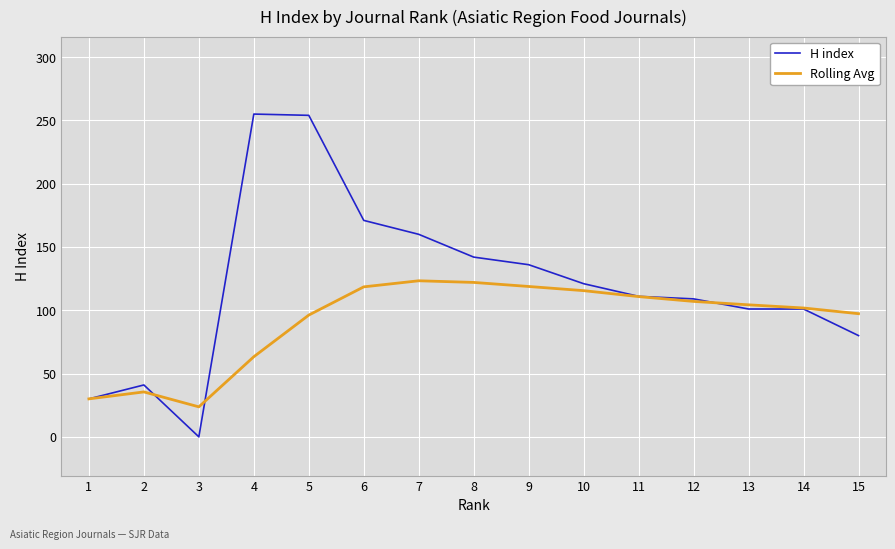

What is the total value across all series at 11?

221.8